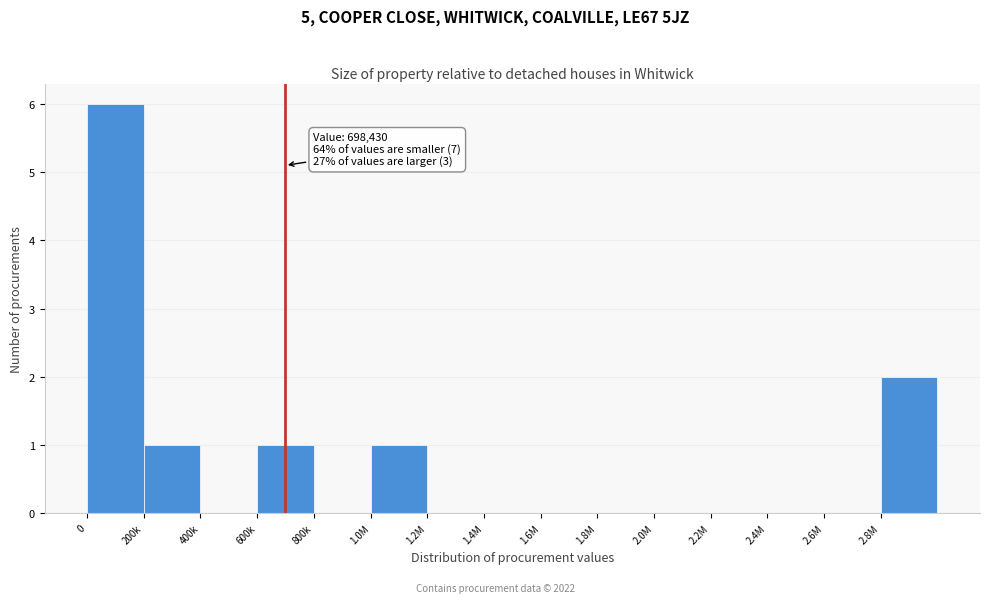

Reading left to right, what are all the values shown in this chart?

0=6	200k=1	400k=0	600k=1	800k=0	1.0M=1	1.2M=0	1.4M=0	1.6M=0	1.8M=0	2.0M=0	2.2M=0	2.4M=0	2.6M=0	2.8M=2